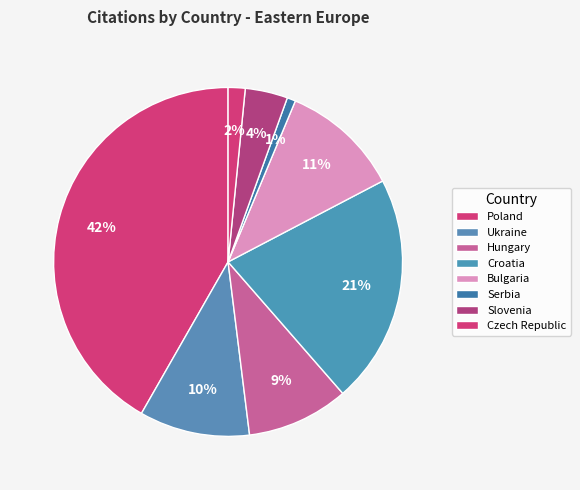

How many segments does this pie chart have?

8